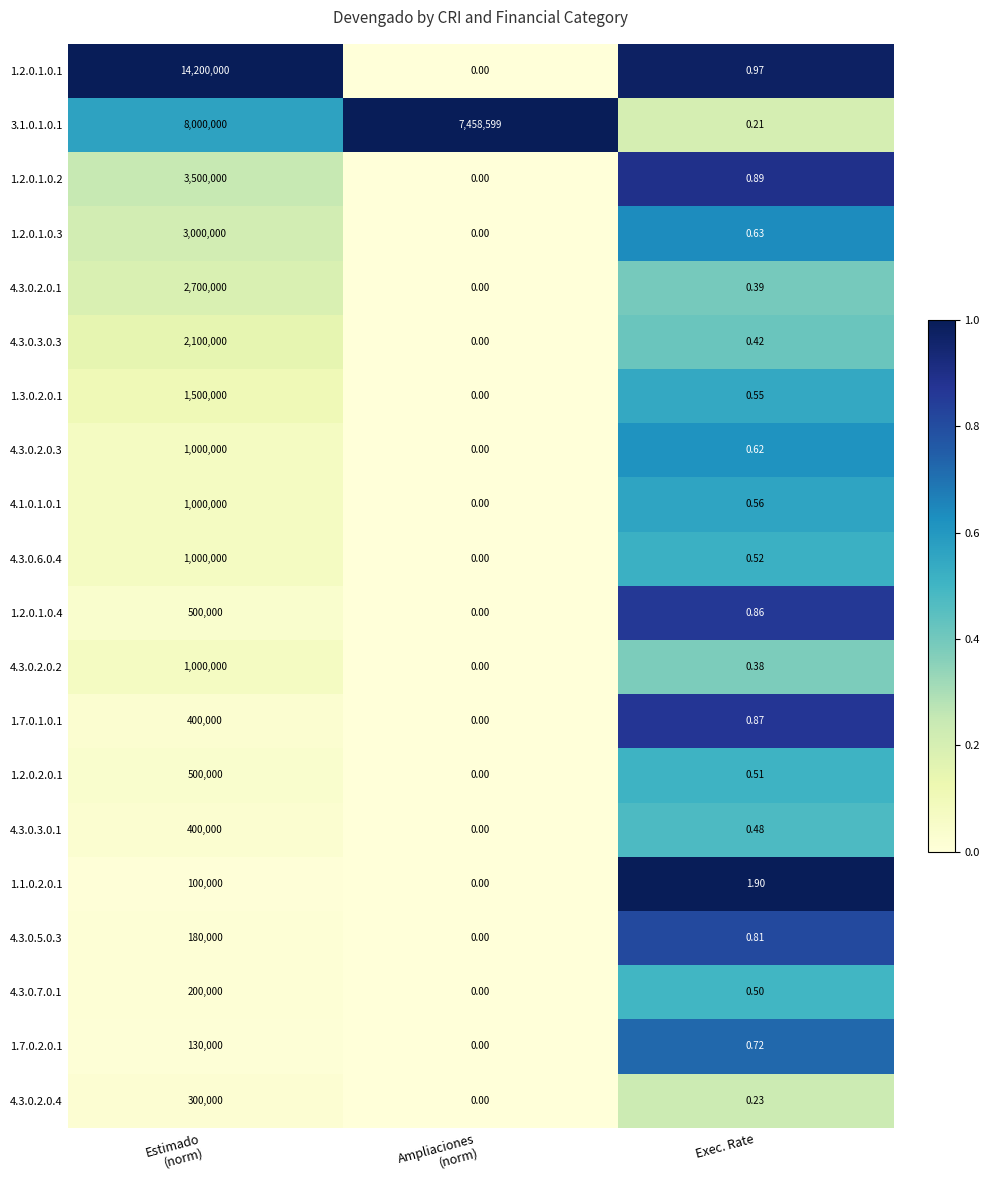

Where is 4.3.0.2.0.2 nearest to the value 500000?

Exec. Rate